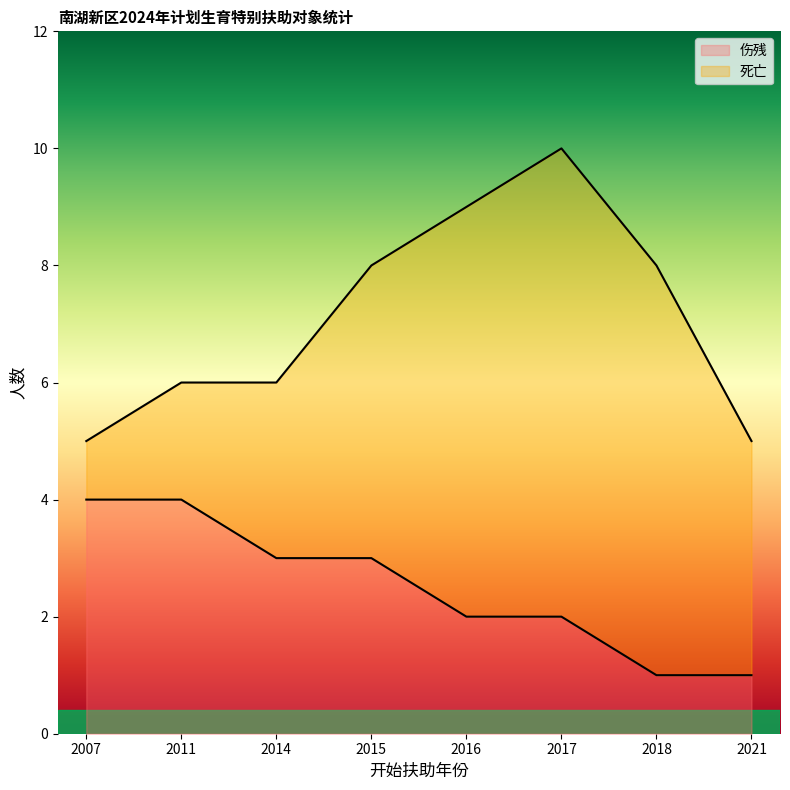

What is the approximate value at 2015?

3